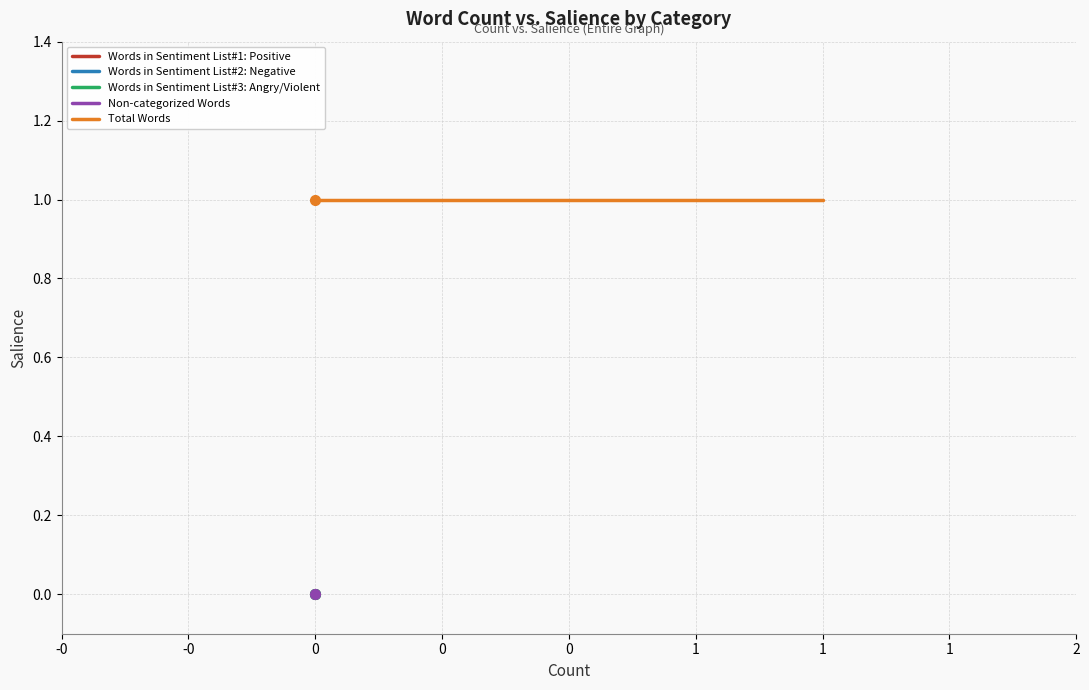

What is the spread (max minus min) of values at -0?

1